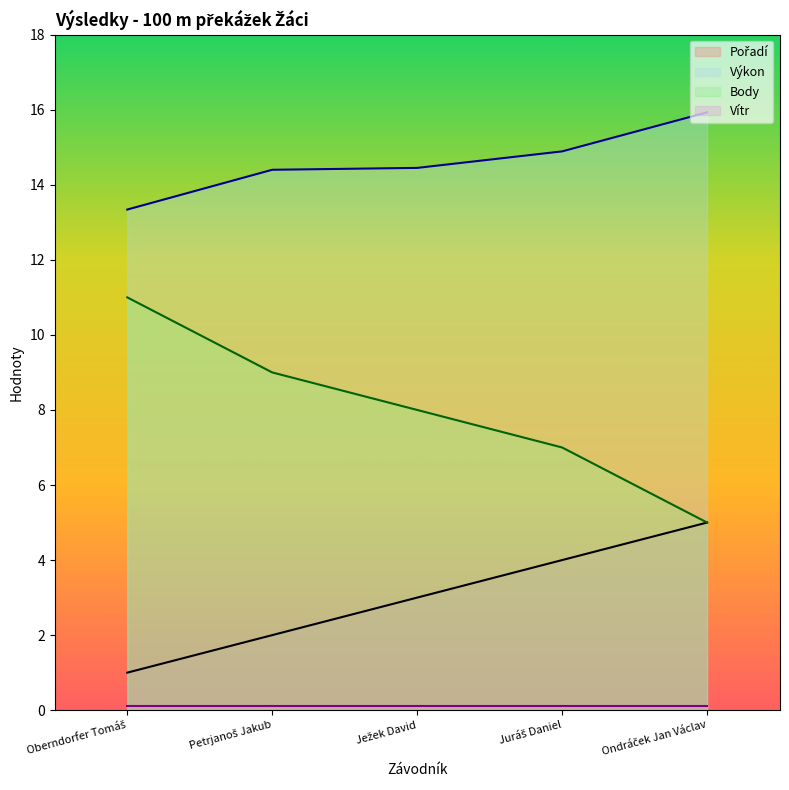

What is the highest value of the Body series?

11.0